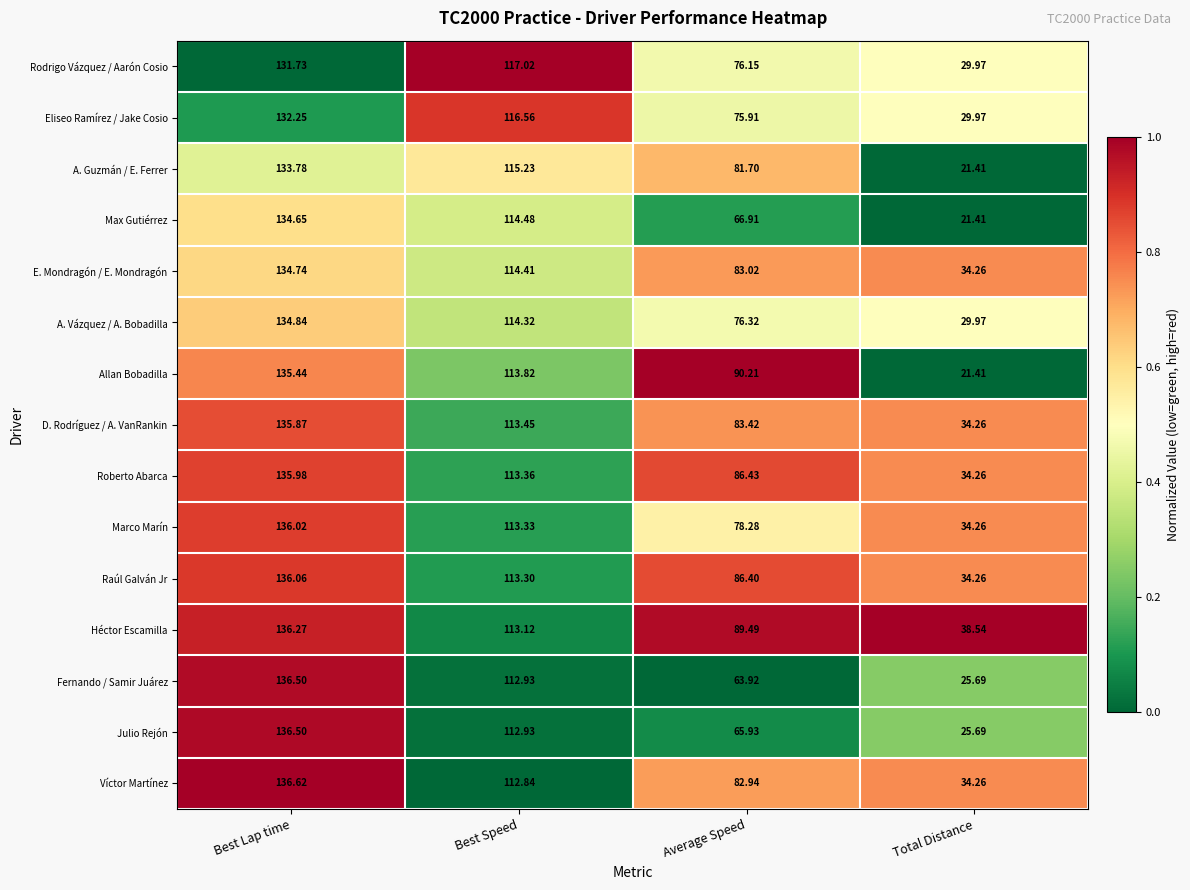

Which series has the widest spread of values?

Allan Bobadilla